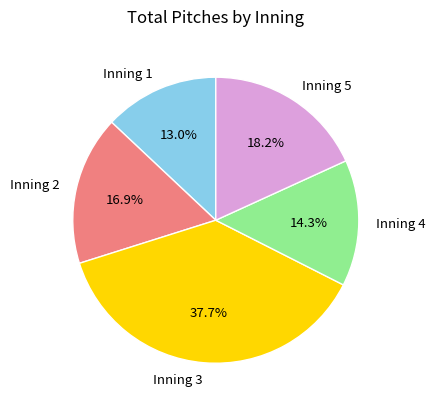

Which slice is the largest?

Inning 3